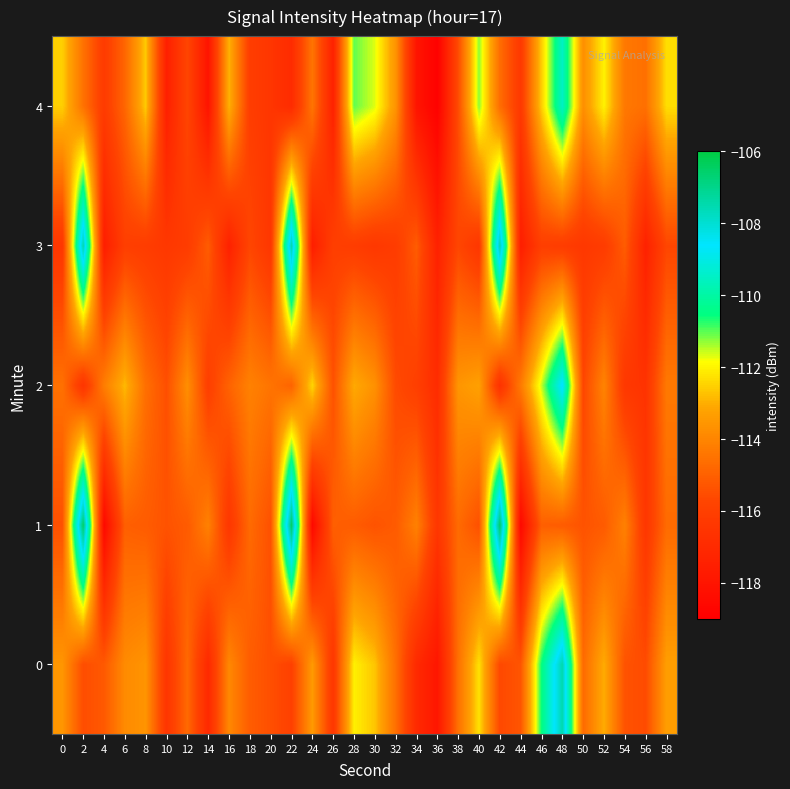

Reading left to right, transcribe all the data shown in this chart.

0: 0=-113.5	2=-115.5	4=-115.2	6=-113.8	8=-113.6	10=-116.5	12=-114.8	14=-117.0	16=-113.9	18=-115.1	20=-115.5	22=-115.9	24=-113.4	26=-116.4	28=-112.0	30=-112.7	32=-114.6	34=-117.0	36=-117.9	38=-114.6	40=-112.3	42=-115.7	44=-115.3	46=-110.6	48=-107.5	50=-114.7	52=-113.0	54=-115.4	56=-115.6	58=-113.3
1: 0=-115.4	2=-106.5	4=-118.6	6=-115.0	8=-115.1	10=-115.4	12=-115.2	14=-114.1	16=-116.4	18=-114.7	20=-115.4	22=-106.5	24=-118.6	26=-115.0	28=-115.1	30=-115.4	32=-115.2	34=-114.1	36=-116.4	38=-114.7	40=-115.4	42=-106.5	44=-118.6	46=-115.0	48=-115.1	50=-115.4	52=-115.2	54=-114.1	56=-116.4	58=-114.7
2: 0=-114.5	2=-116.5	4=-114.2	6=-112.8	8=-114.6	10=-115.5	12=-113.8	14=-116.0	16=-114.9	18=-114.1	20=-114.5	22=-114.9	24=-112.4	26=-115.4	28=-113.0	30=-113.7	32=-115.6	34=-116.0	36=-116.9	38=-113.6	40=-113.3	42=-116.7	44=-114.3	46=-111.6	48=-108.5	50=-115.7	52=-114.0	54=-116.4	56=-116.6	58=-114.3
3: 0=-116.4	2=-107.5	4=-117.6	6=-116.0	8=-116.1	10=-116.4	12=-116.2	14=-115.1	16=-117.4	18=-115.7	20=-116.4	22=-107.5	24=-117.6	26=-116.0	28=-116.1	30=-116.4	32=-116.2	34=-115.1	36=-117.4	38=-115.7	40=-116.4	42=-107.5	44=-117.6	46=-116.0	48=-116.1	50=-116.4	52=-116.2	54=-115.1	56=-117.4	58=-115.7
4: 0=-112.5	2=-114.5	4=-116.2	6=-114.8	8=-112.6	10=-117.5	12=-115.8	14=-118.0	16=-112.9	18=-116.1	20=-116.5	22=-116.9	24=-114.4	26=-117.4	28=-111.0	30=-111.7	32=-113.6	34=-118.0	36=-118.9	38=-115.6	40=-111.3	42=-114.7	44=-116.3	46=-112.6	48=-109.5	50=-113.7	52=-112.0	54=-114.4	56=-114.6	58=-112.3